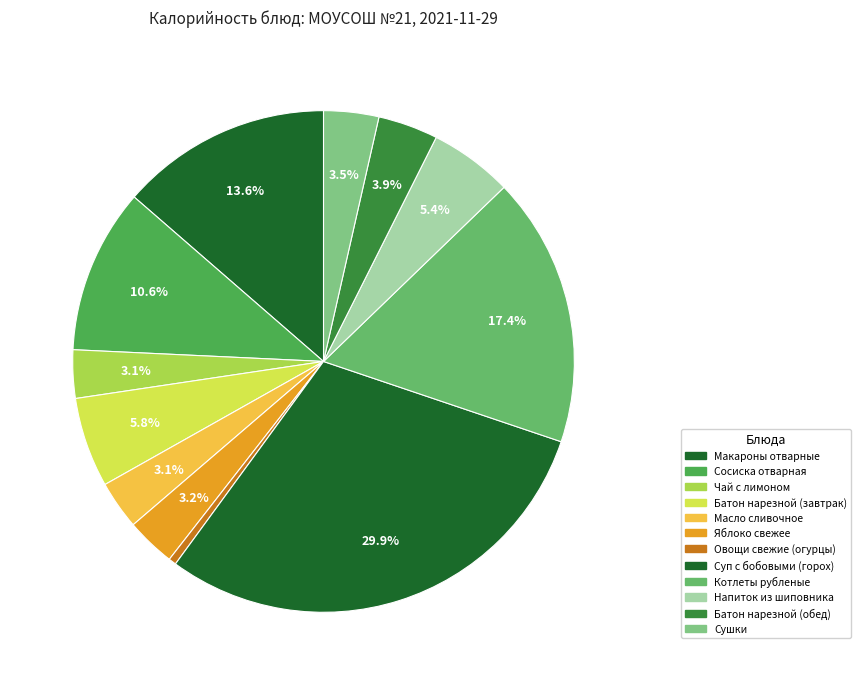

Count the number of slices in the pie.

12